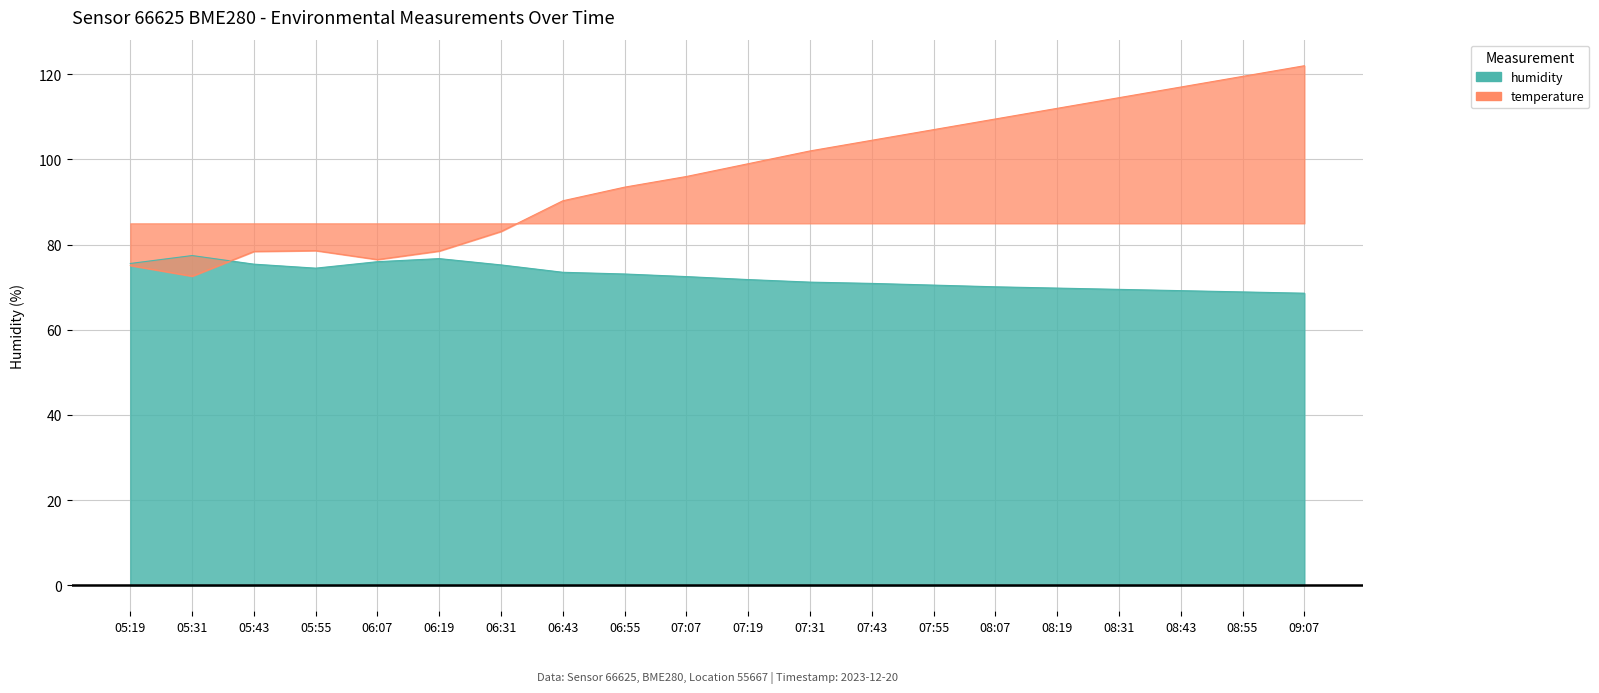

Rank the series at 08:19 from highest to lowest value.

temperature, humidity